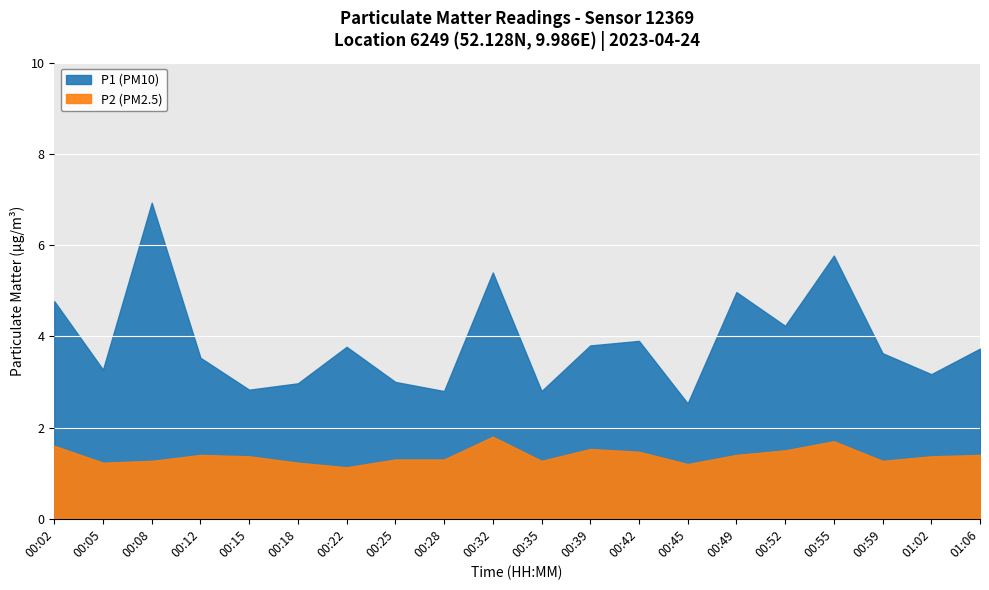

Which has a higher value, 00:15 or 00:32?

00:32